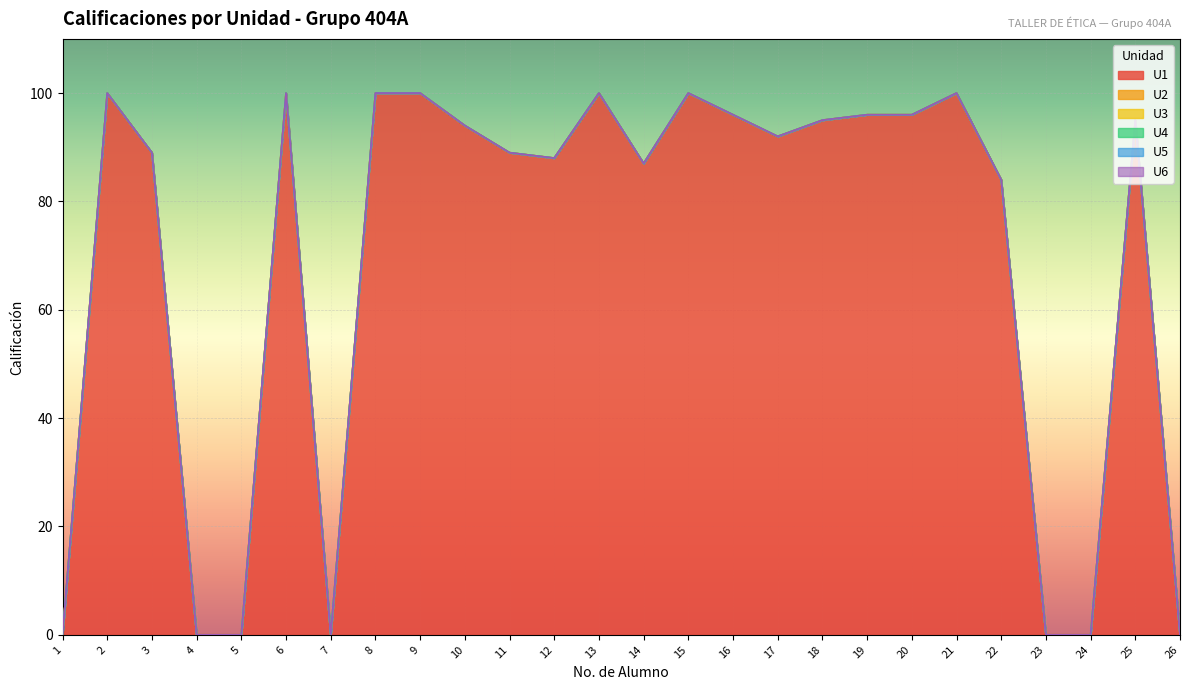

Between 3 and 10, which series saw the biggest shift?

U1